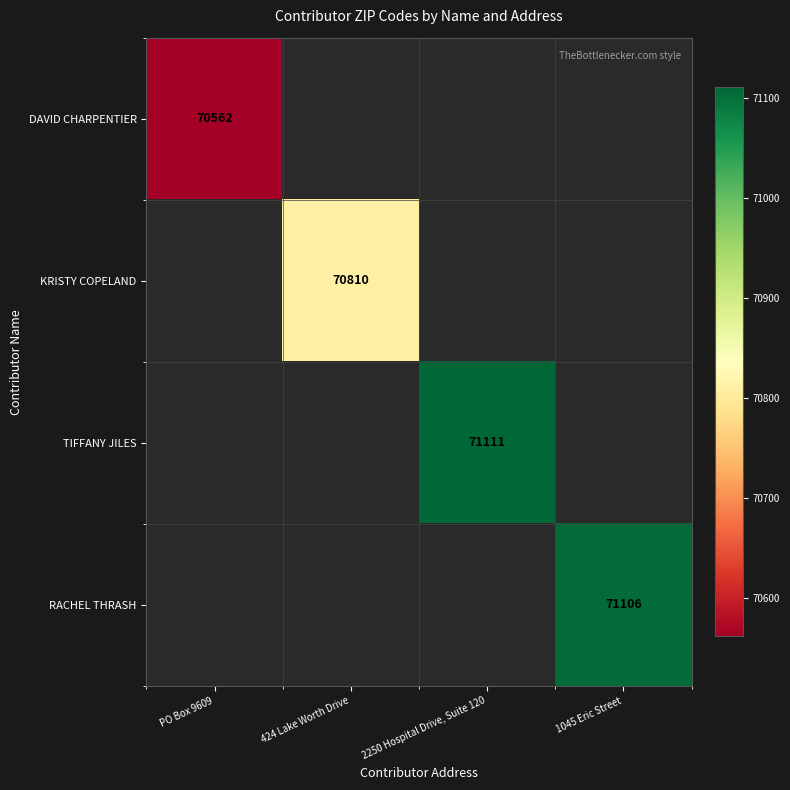

The KRISTY COPELAND series shows 111330 at 424 Lake Worth Drive. True or false?

False